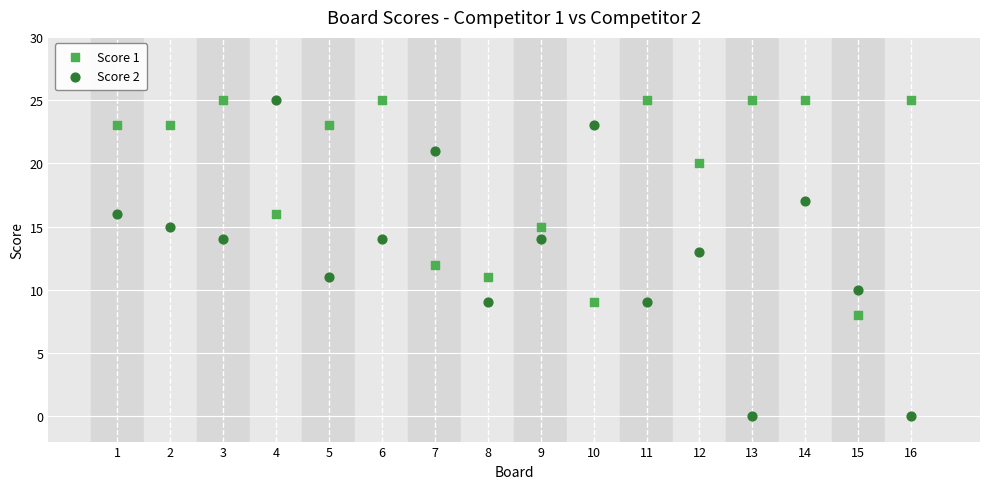

What are all the series names shown in the legend?

Score 1, Score 2